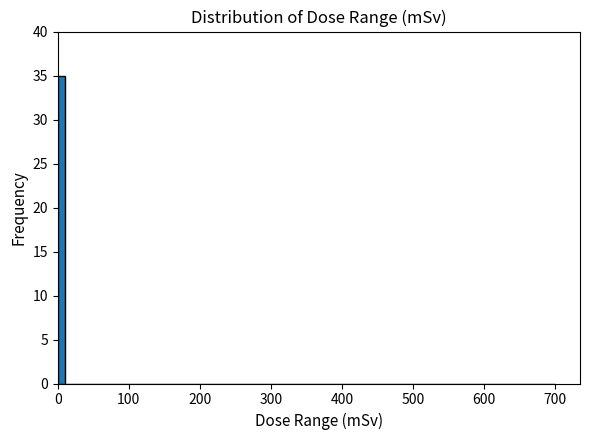

Read against the x-axis, roughly where is the centre of the tallest bar?

10